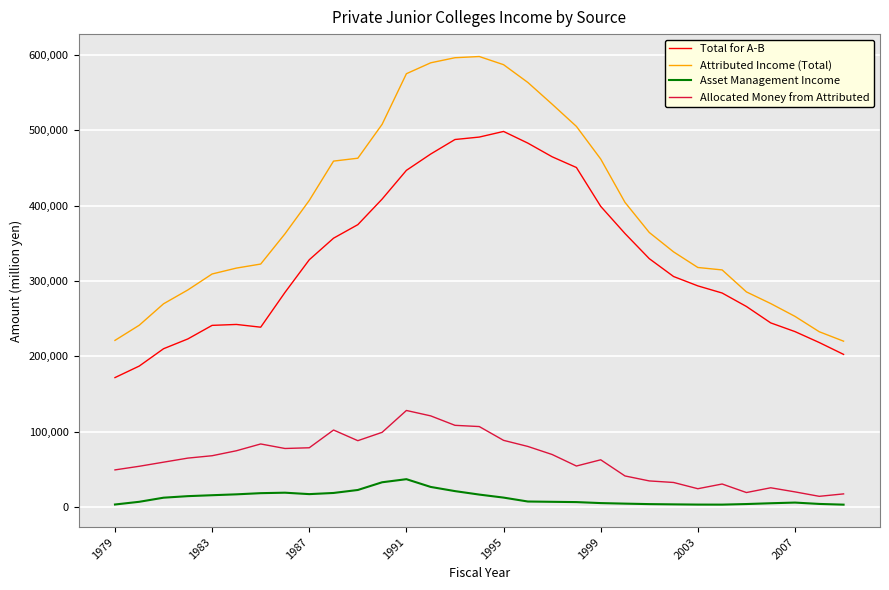

What is the greatest value displayed?

597681